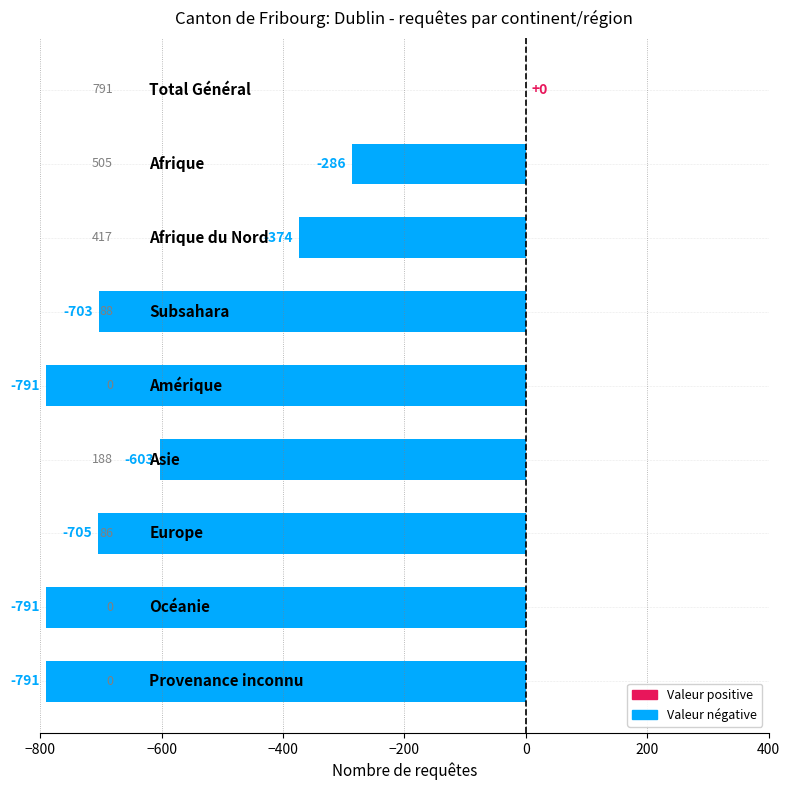

How many data points does each series have?

9